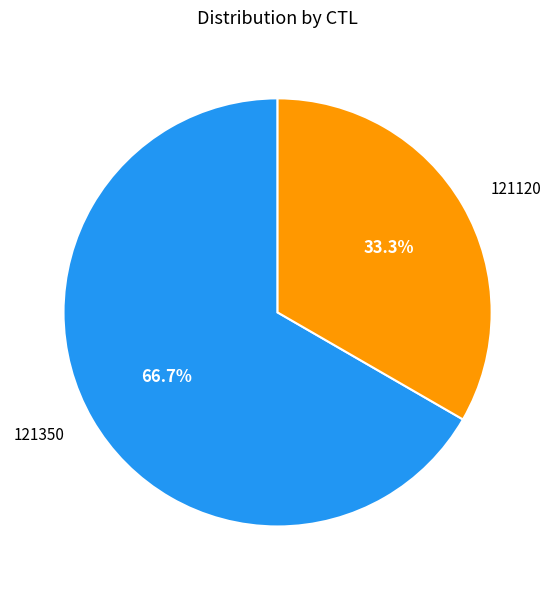

To the nearest percent, what portion does 121120 represent?

33%